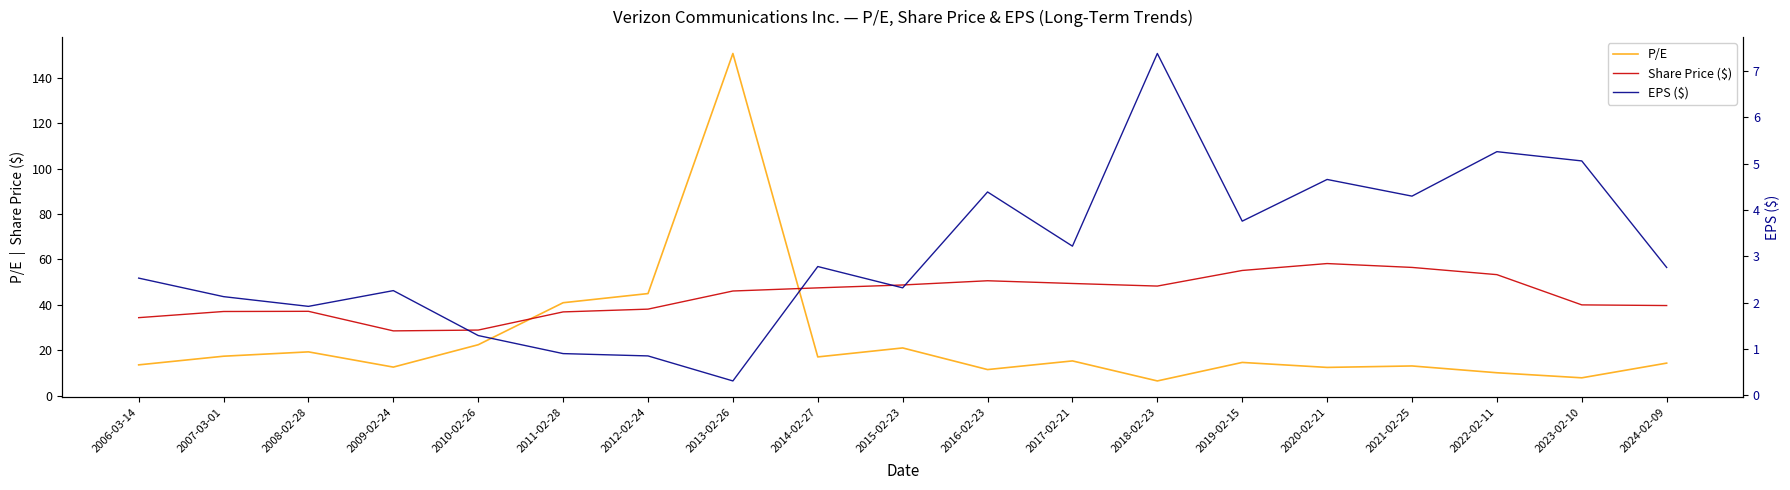

What value does the EPS ($) series have at 2009-02-24?

2.3